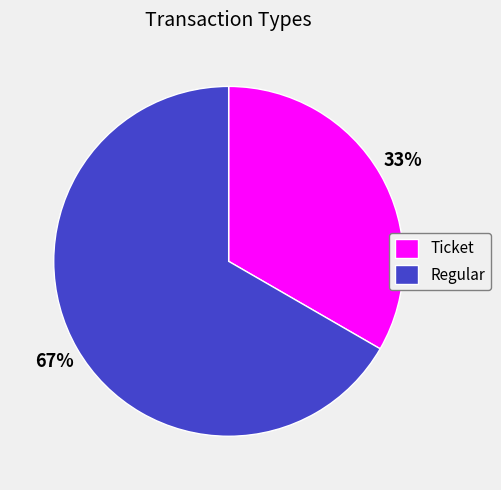

To the nearest percent, what percentage of the pie is Regular?

67%